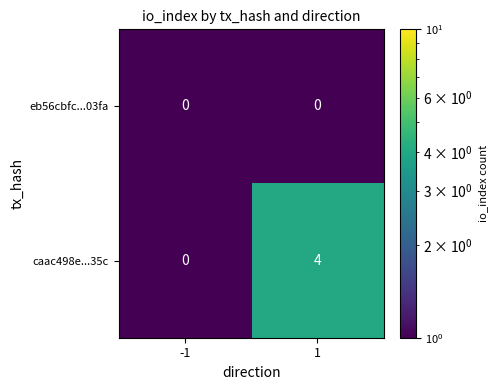

List the labels in order of caac498e...35c value, smallest first.

-1, 1